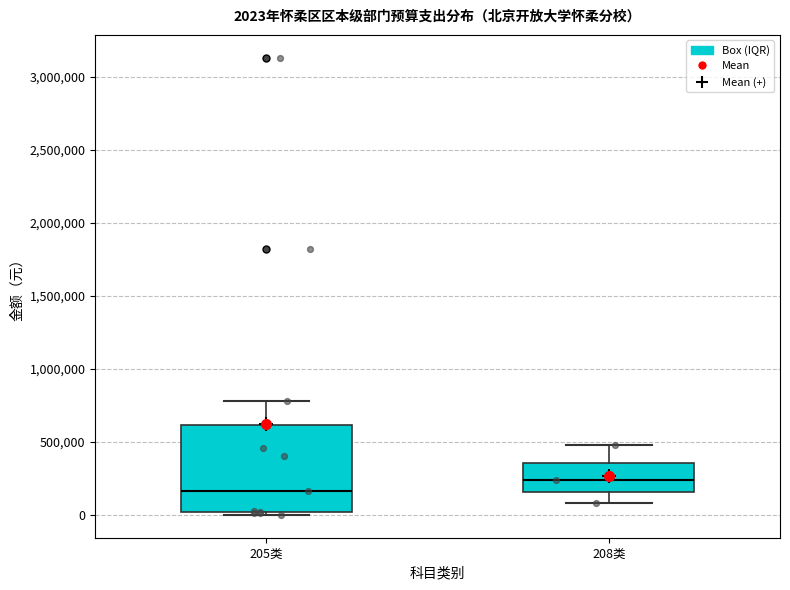

Comparing the boxes themselves (not the whiskers), which one is the tallest?

205类